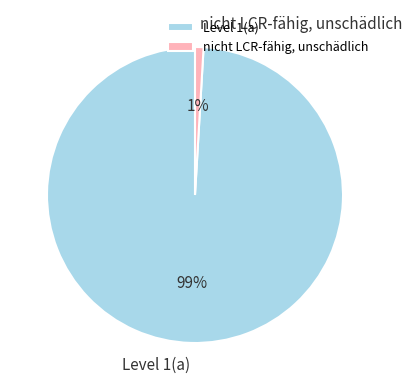

Which has a higher value, Level 1(a) or nicht LCR-fähig, unschädlich?

Level 1(a)